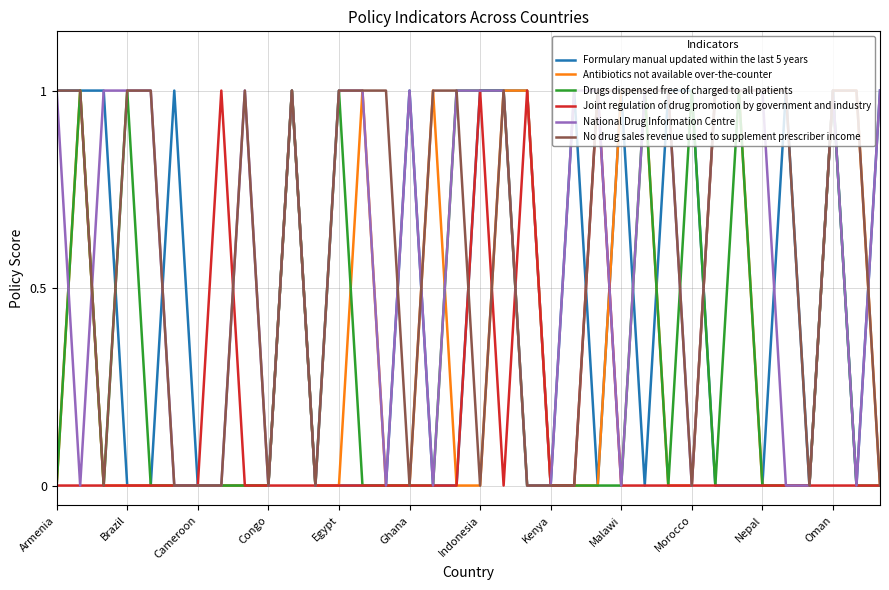

What are all the series names shown in the legend?

Formulary manual updated within the last 5 years, Antibiotics not available over-the-counter, Drugs dispensed free of charged to all patients, Joint regulation of drug promotion by government and industry, National Drug Information Centre, No drug sales revenue used to supplement prescriber income